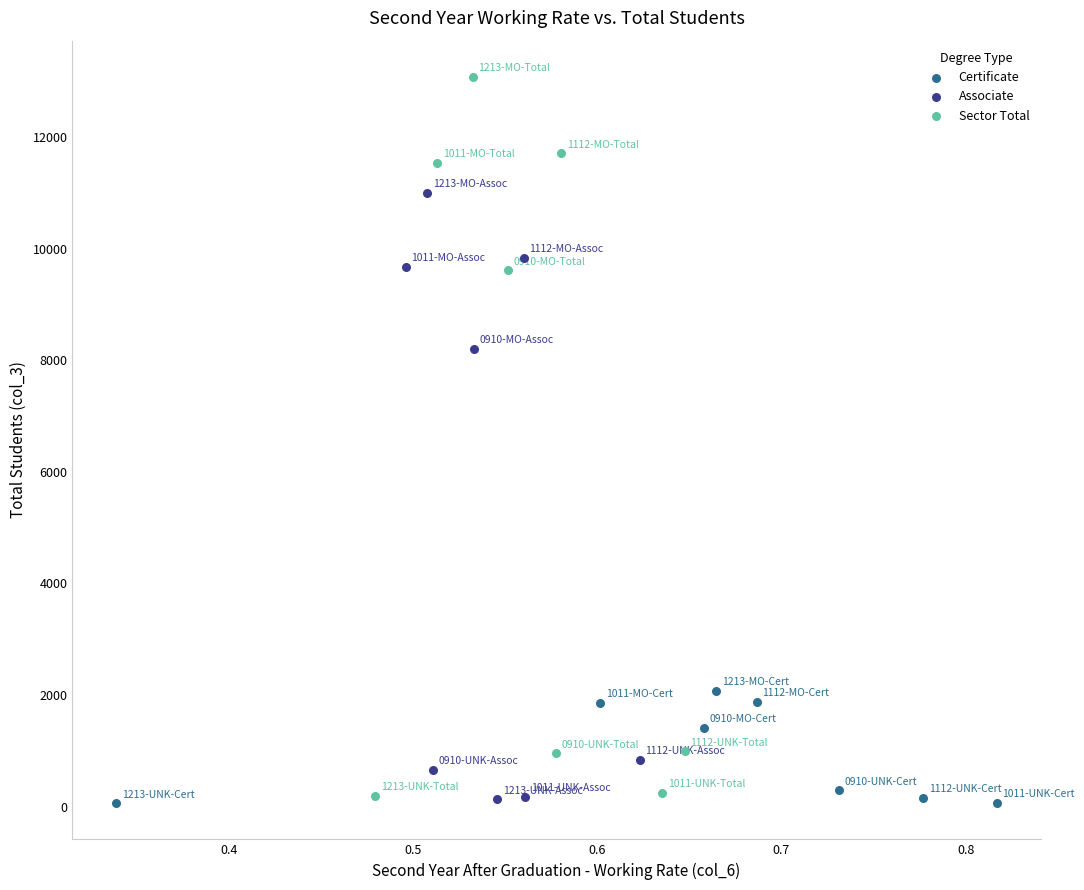

Which series has the widest spread of Y values?

Sector Total